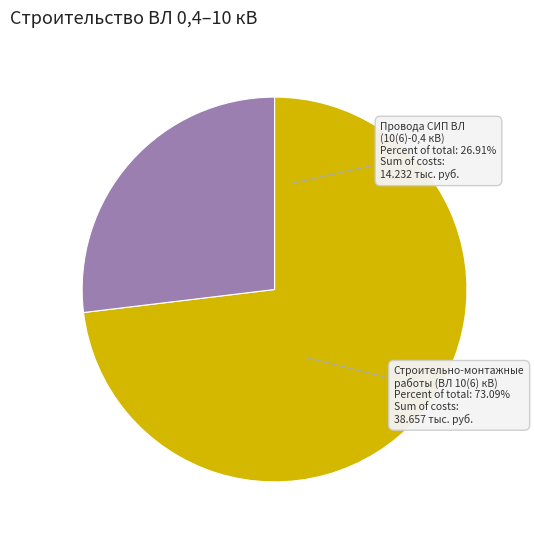

True or false: Провода СИП ВЛ (10(6)-0,4 кВ, 1-цепная) accounts for 37% of the total.

False